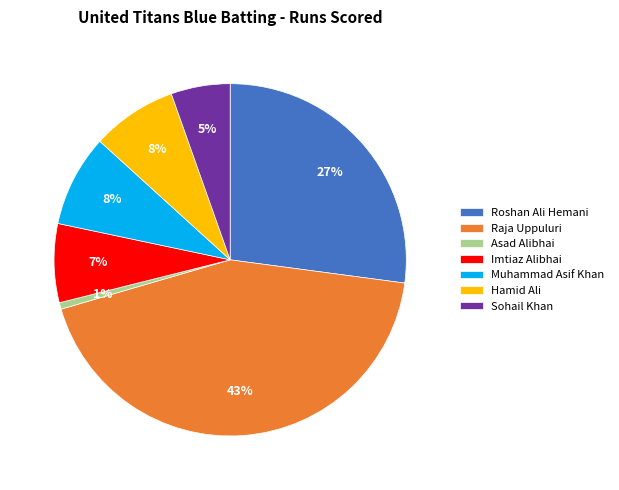

Is there a majority slice in this chart?

No